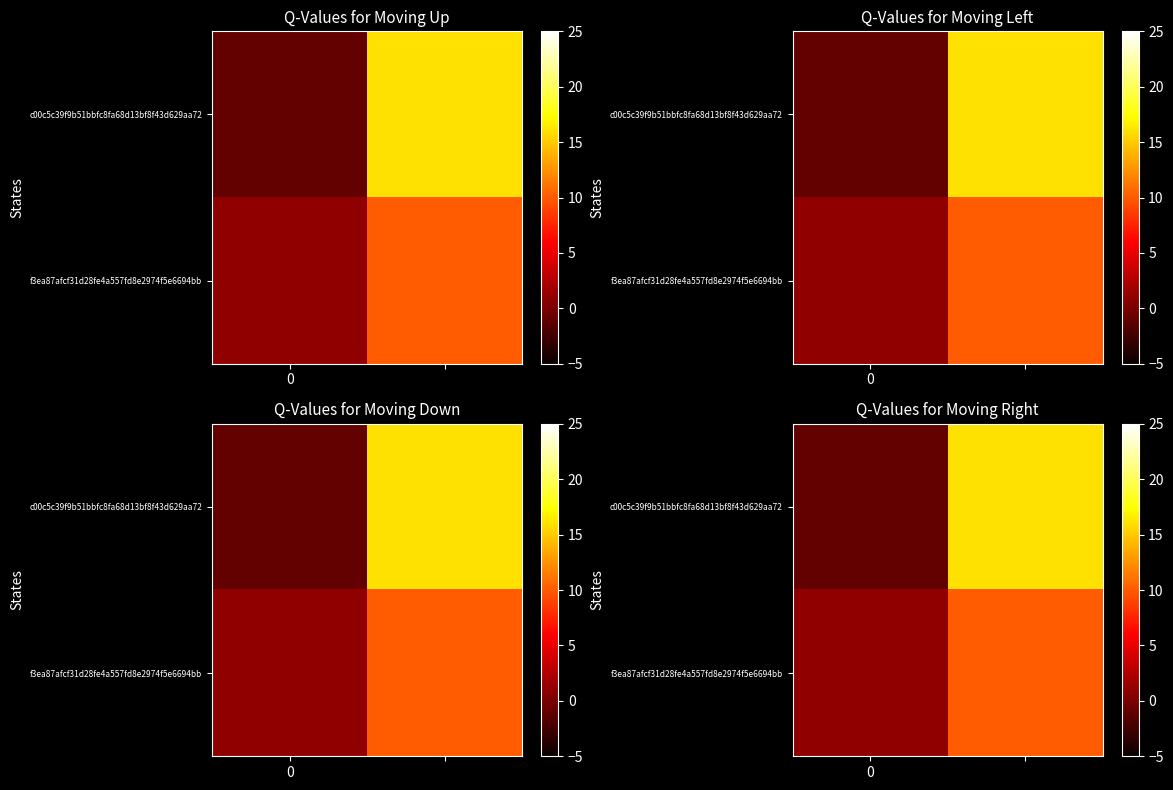

Which has a higher value, 1 or 0?

1